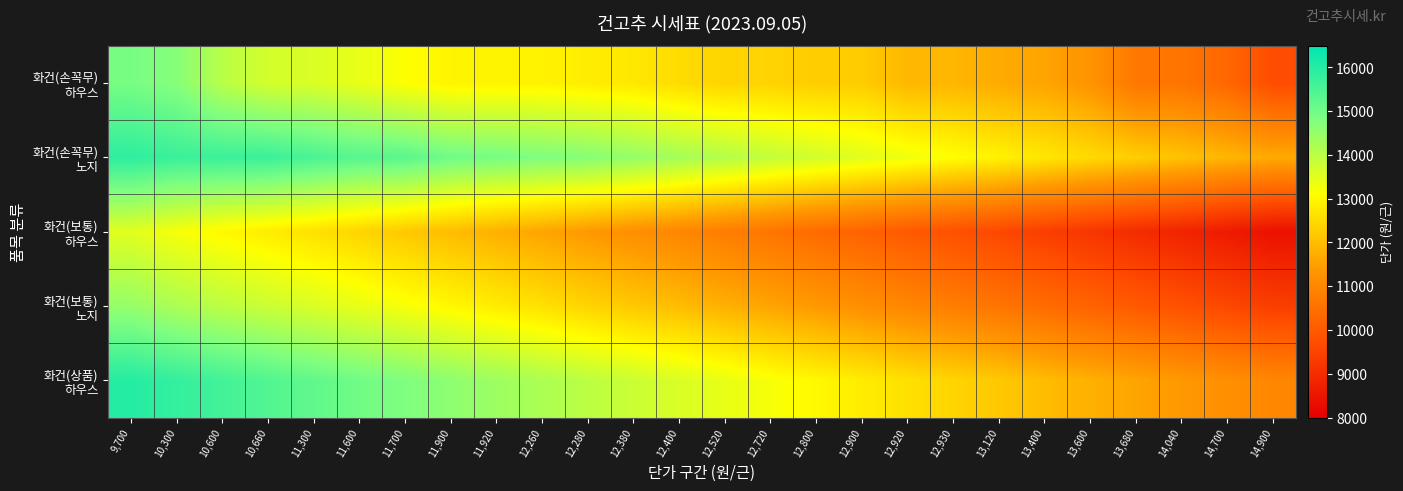

At which category does the chart reach its peak across all series?

9,700